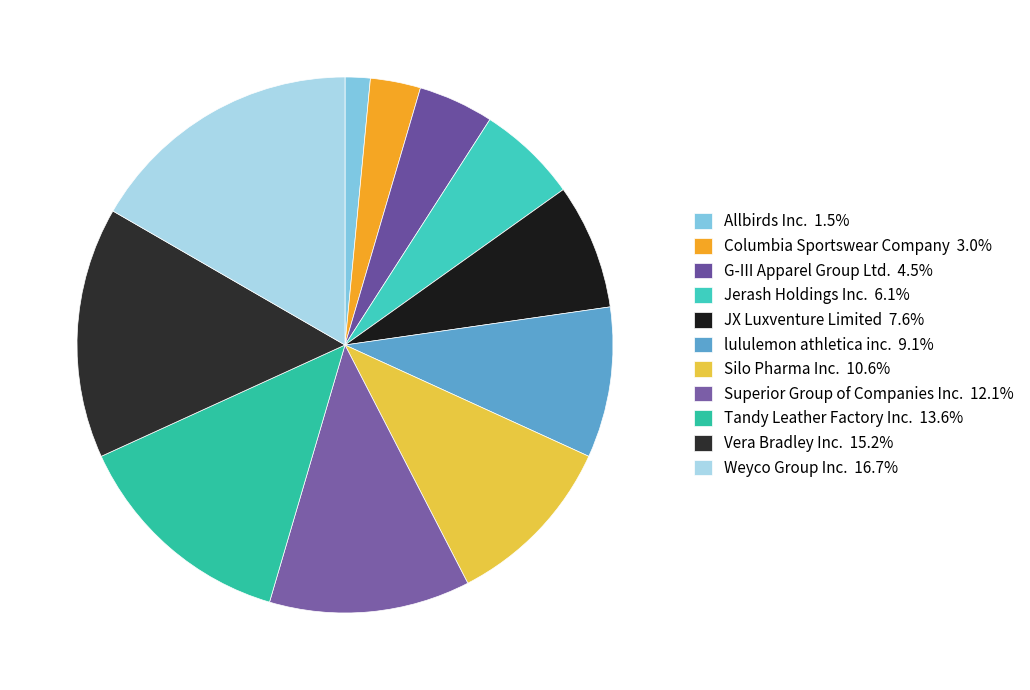

How much of the chart is everything except Jerash Holdings Inc.?

93.9%